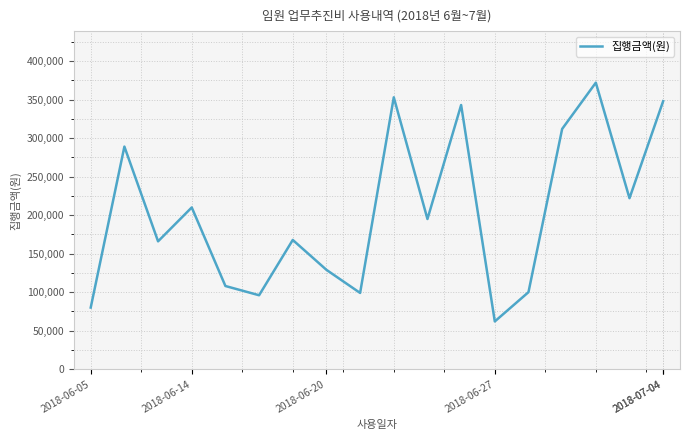

What is the ratio of the value at 8 to the value at 2018-06-27?

0.5